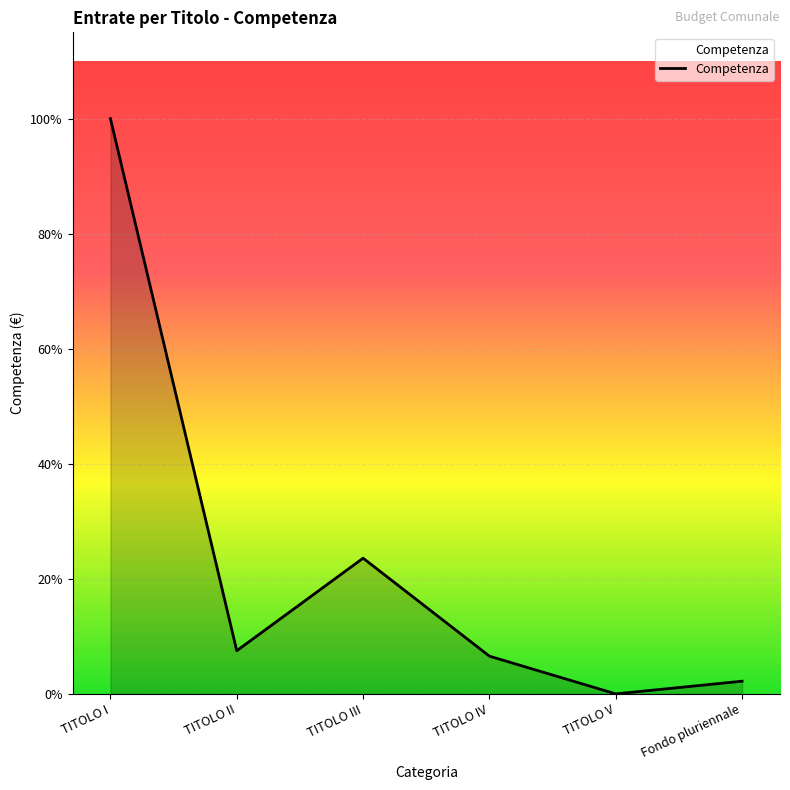

At which category does the data reach its first local peak?

TITOLO III